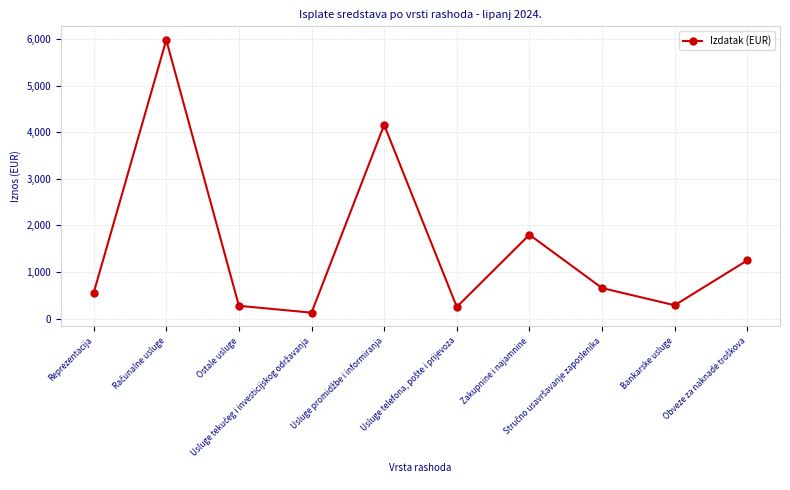

What is the greatest value displayed?

5979.8